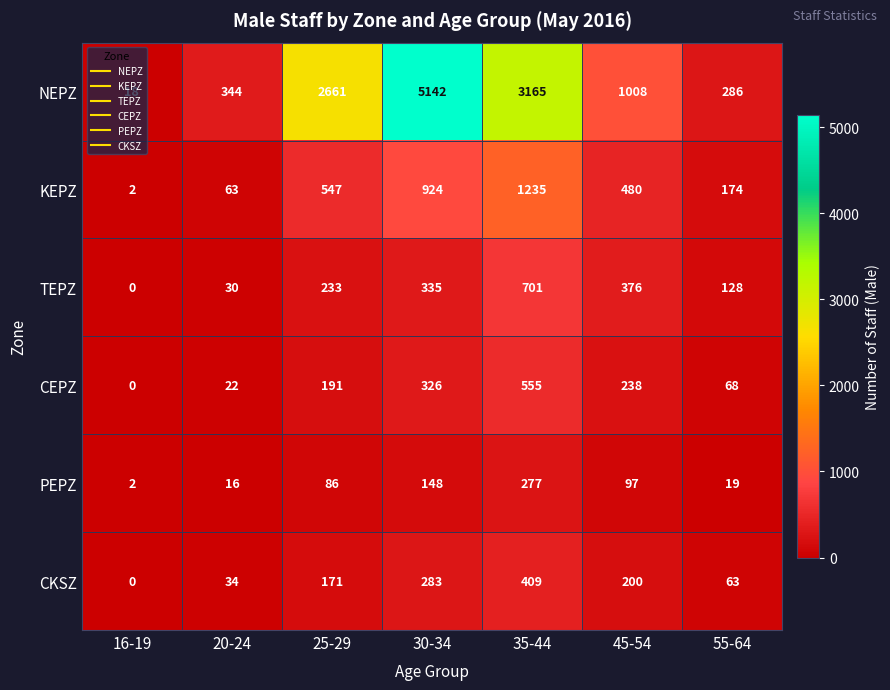

Which series has the largest total across all categories?

NEPZ